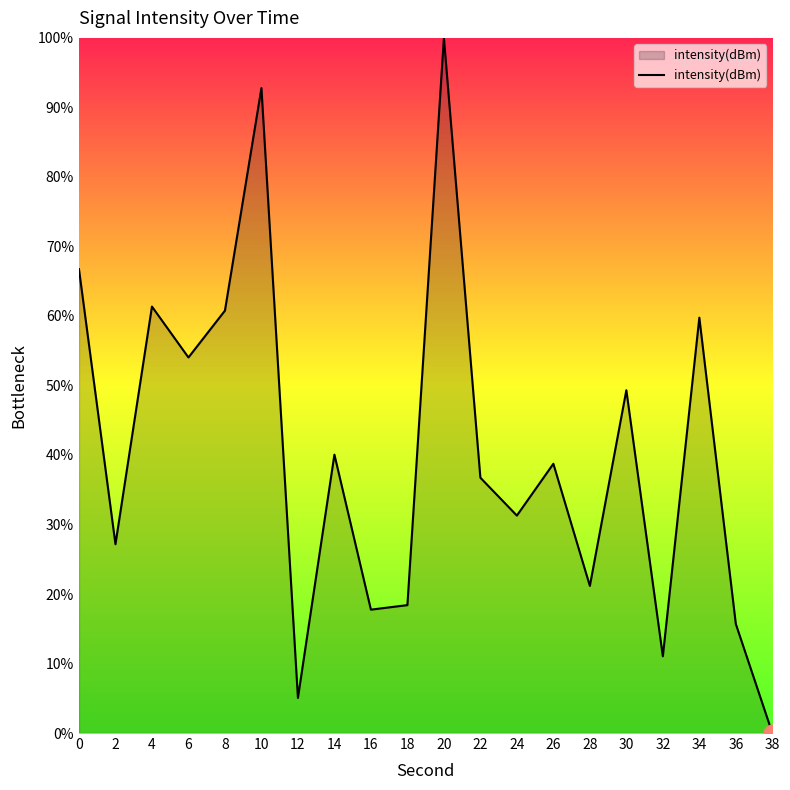

How many interior local valleys (lower than both neighbors) does the data have?

7